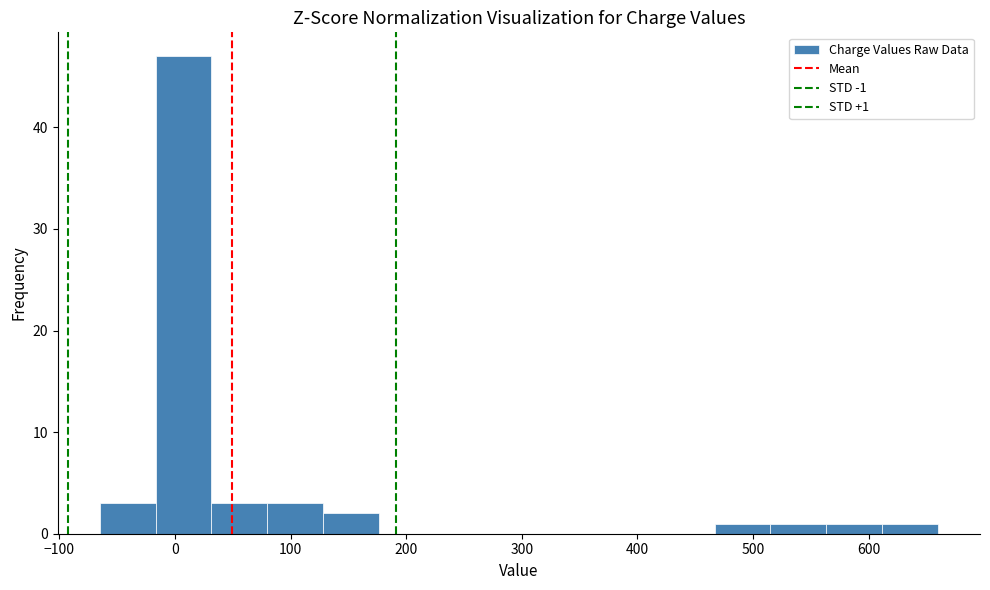

Which range on the x-axis has the tallest bar?

-20 to 30